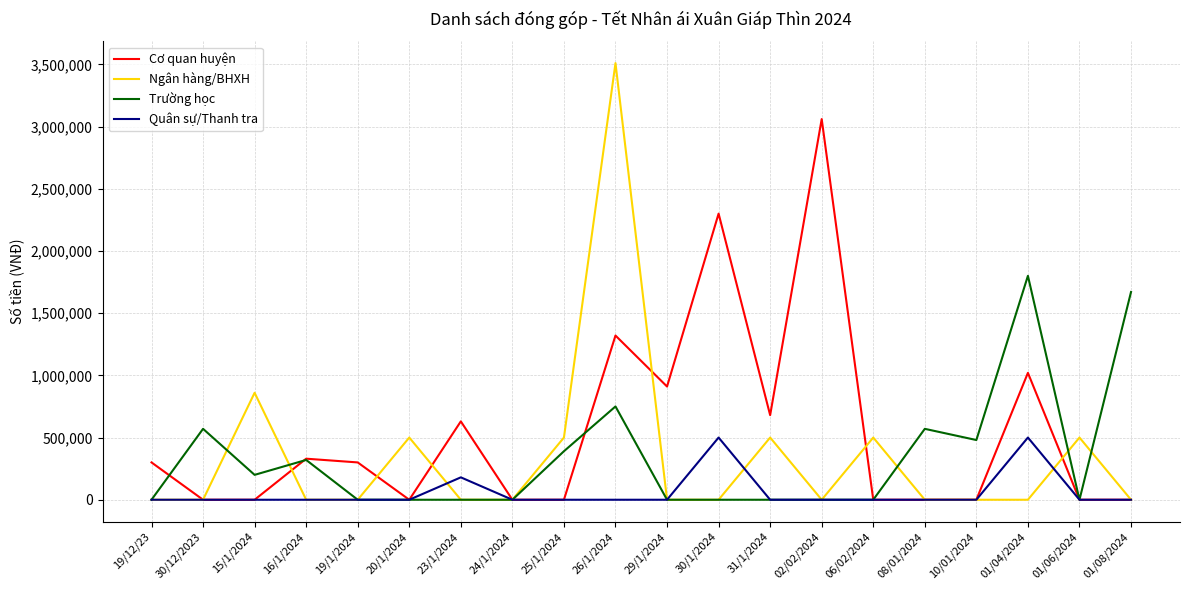

The Ngân hàng/BHXH series shows 0 at 19/12/23. True or false?

True